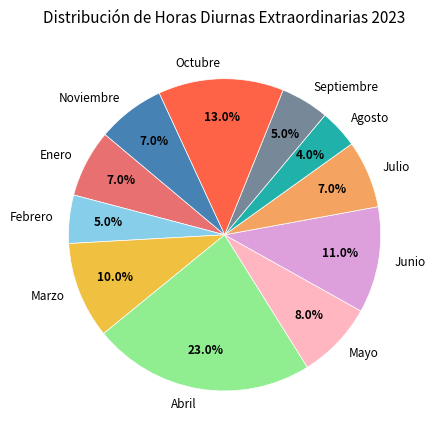

Is there a majority slice in this chart?

No